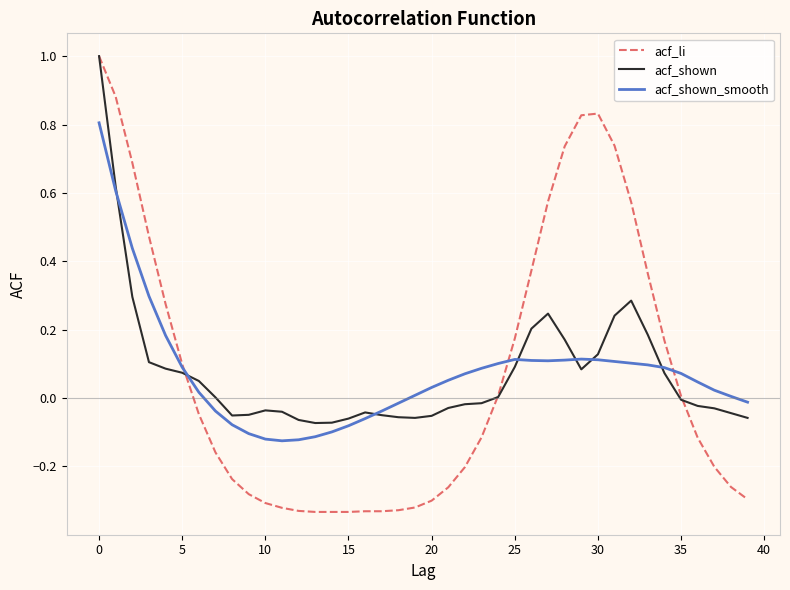

How many times do acf_shown_smooth and acf_shown cross each other?

7